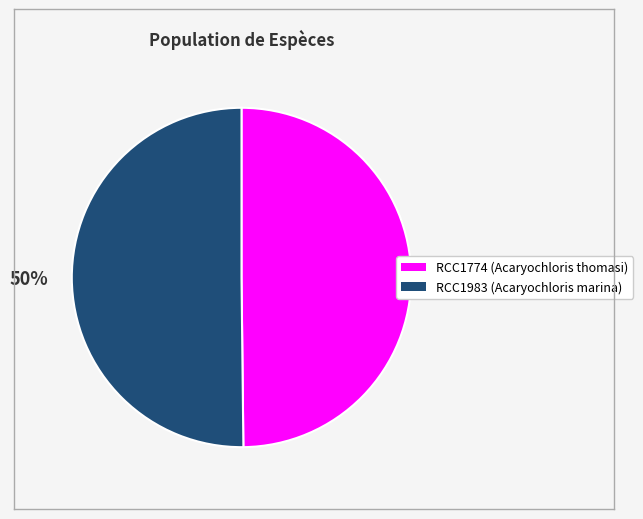

To the nearest percent, what is the combined percentage of RCC1983 and RCC1774?

100%